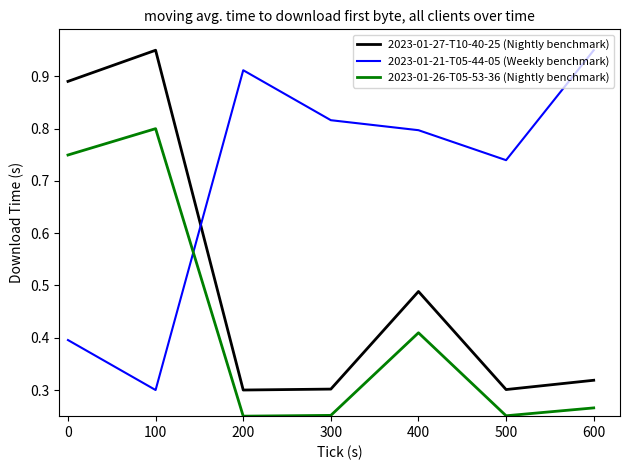

True or false: 2023-01-27-T10-40-25 (Nightly benchmark) and 2023-01-26-T05-53-36 (Nightly benchmark) cross at least once.

False